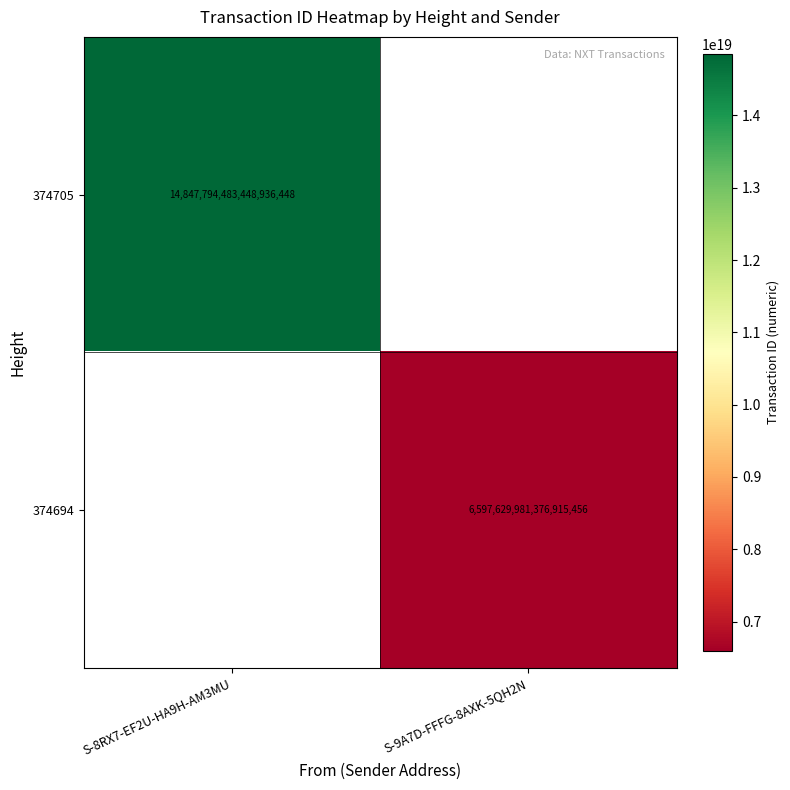

True or false: 374694 has a value of 9388826237653581824 at S-9A7D-FFFG-8AXK-5QH2N.

False